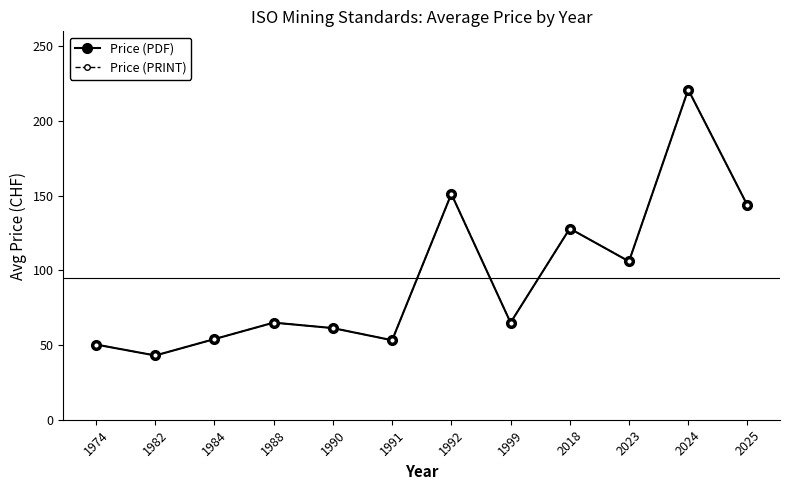

Is this an area chart (filled region under the line)?

No